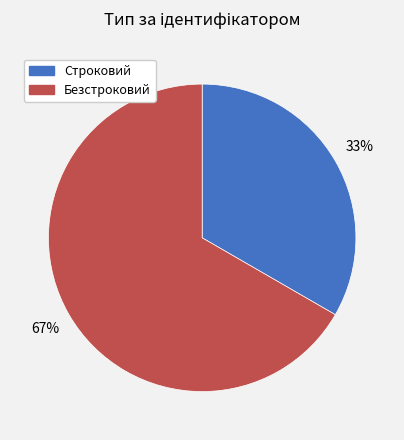

Count the number of slices in the pie.

2